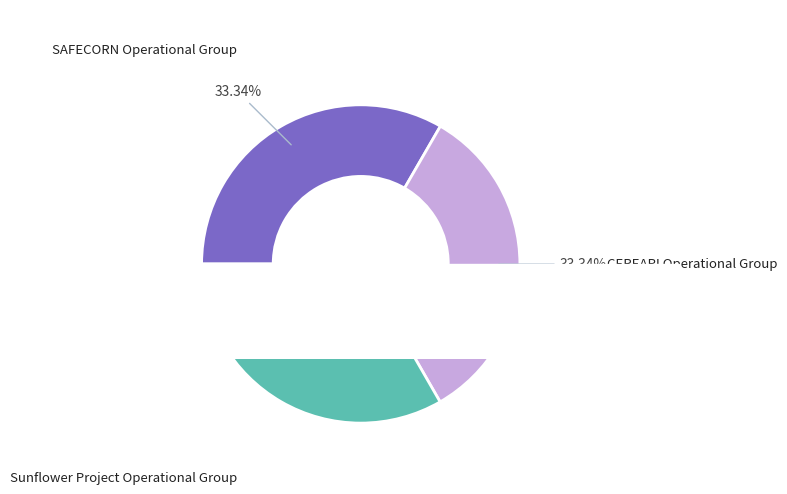

Does SAFECORN Operational Group represent more than half of the total?

No